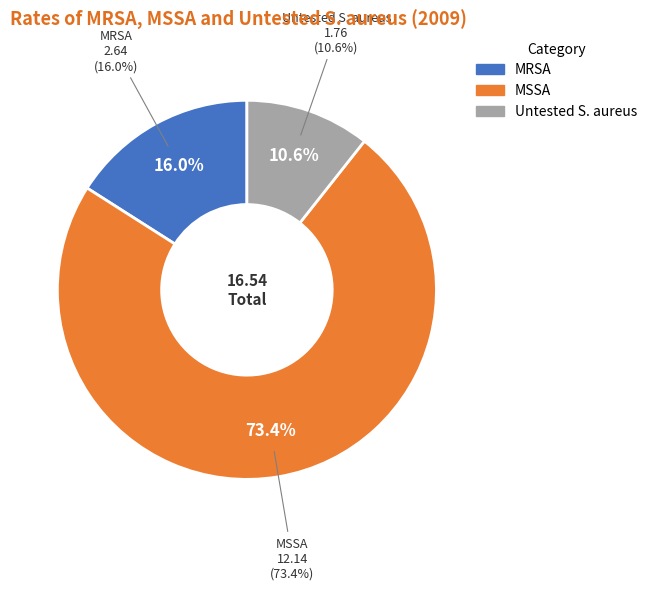

What percentage is the MRSA slice, to the nearest percent?

16%